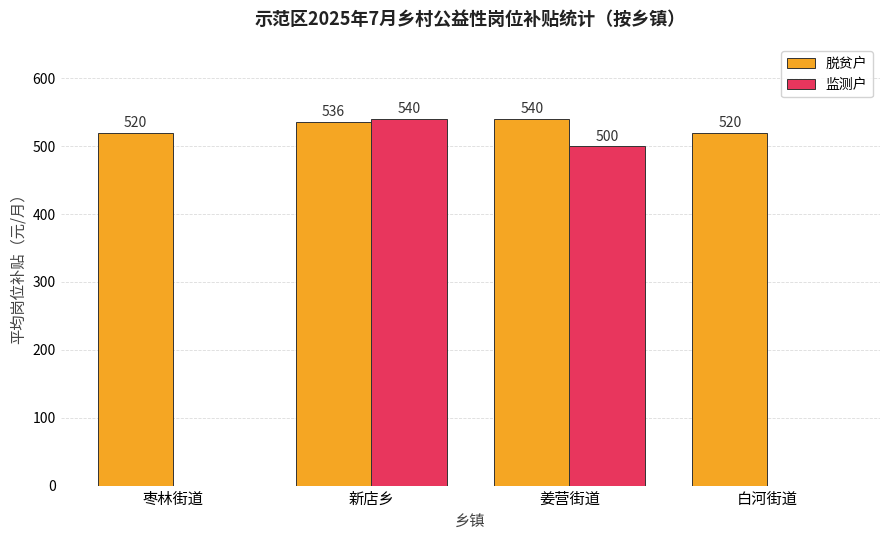

What is the total value across all series at 姜营街道?

1040